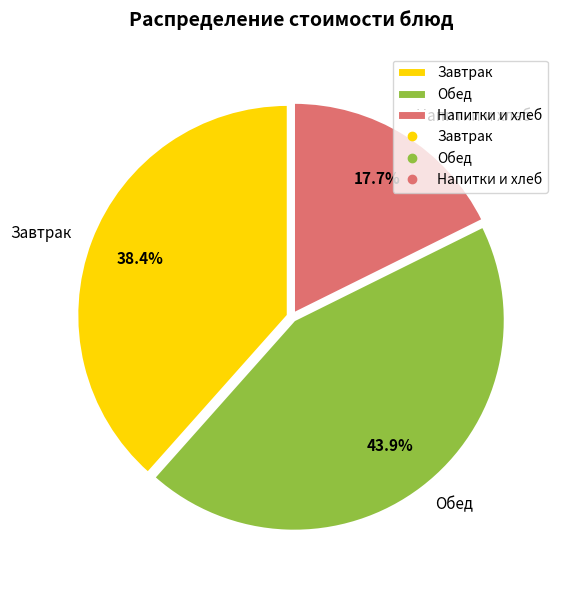

Approximately how many times larger is the value at Завтрак compared to Обед?

0.9